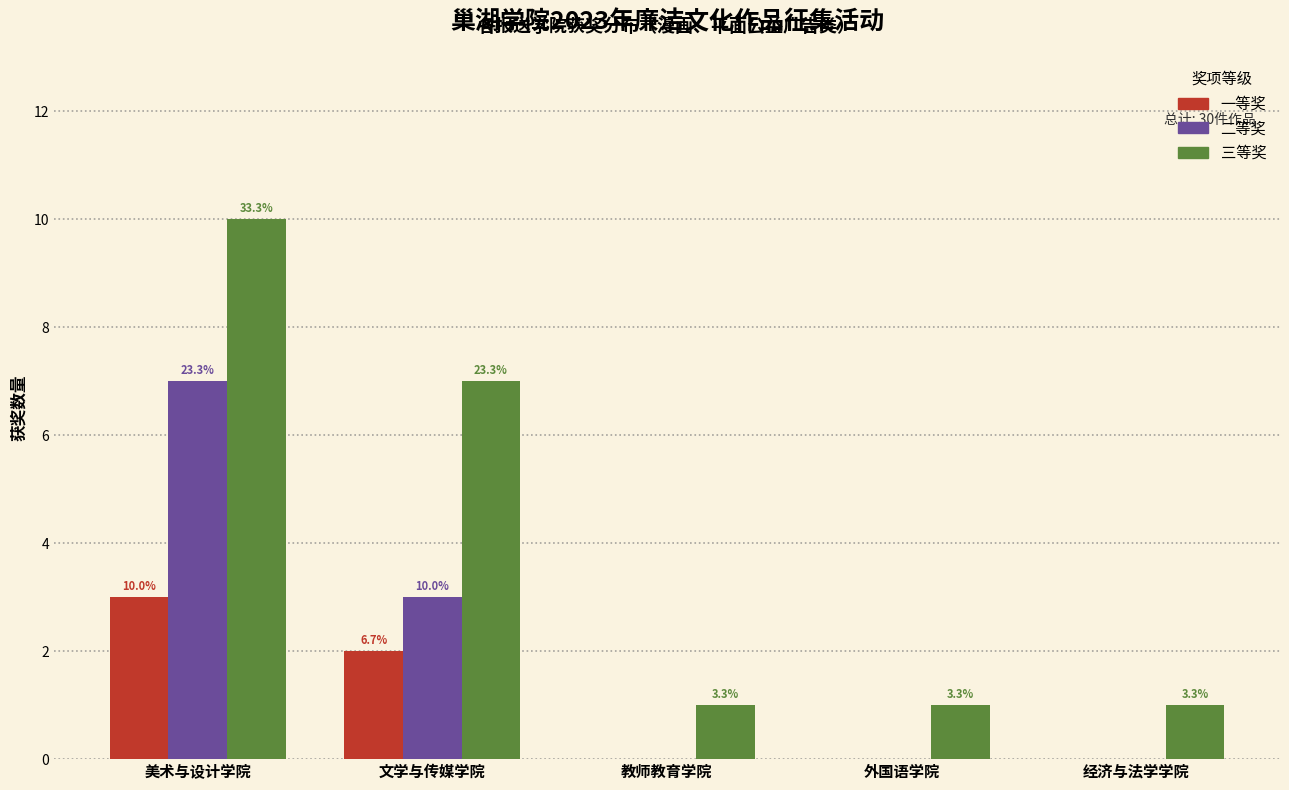

Does the chart contain stacked bars?

No